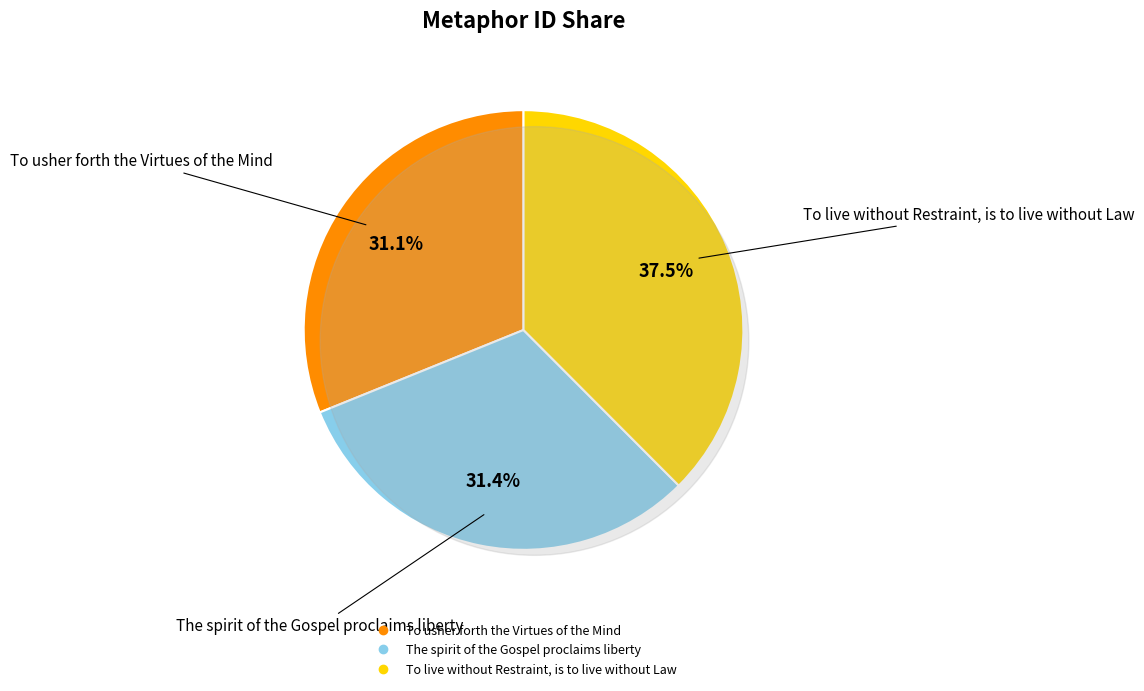

Which has a higher value, The spirit of the Gospel proclaims liberty or To live without Restraint, is to live without Law?

To live without Restraint, is to live without Law